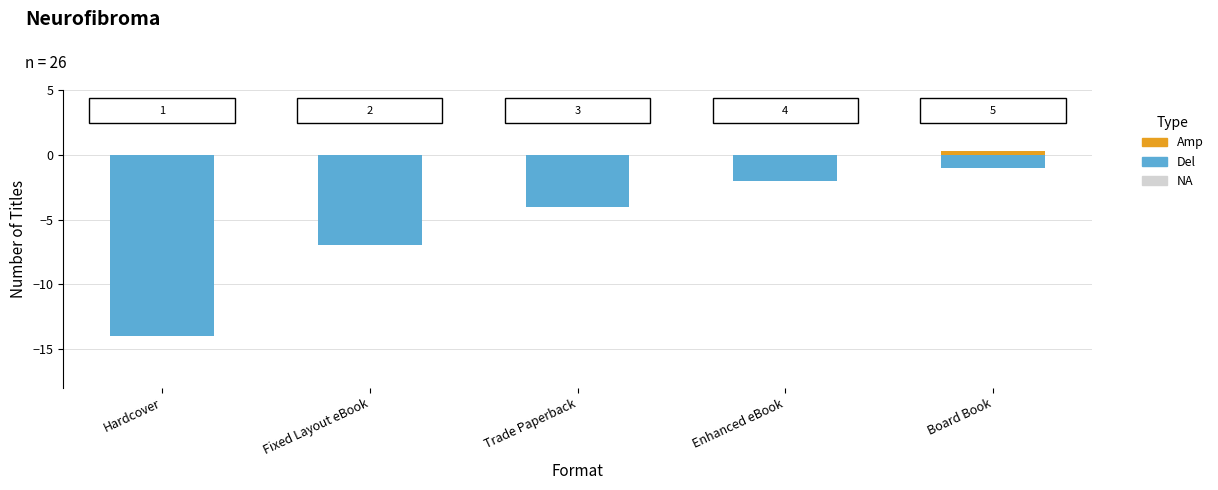

Reading left to right, extract all data points from this chart.

Hardcover=-14	Fixed Layout eBook=-7	Trade Paperback=-4	Enhanced eBook=-2	Board Book=-1